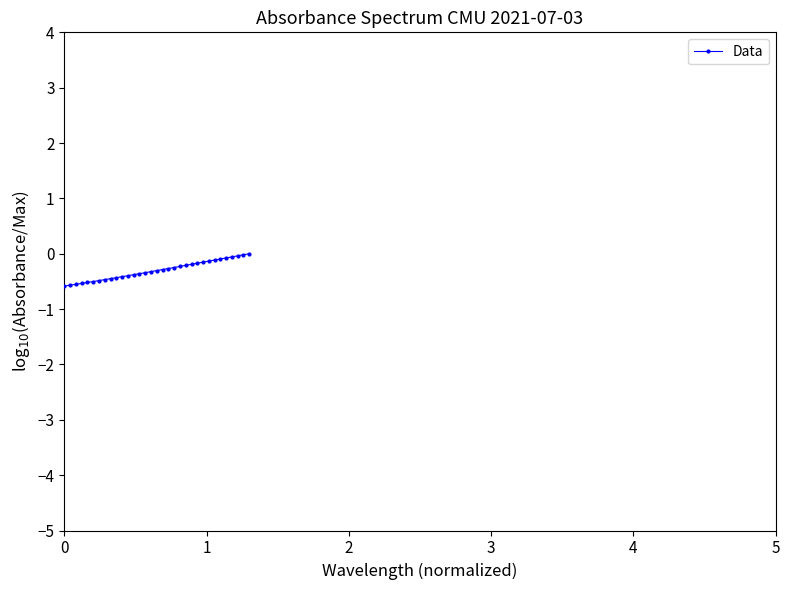

What is the minimum value shown in the chart?

-0.6